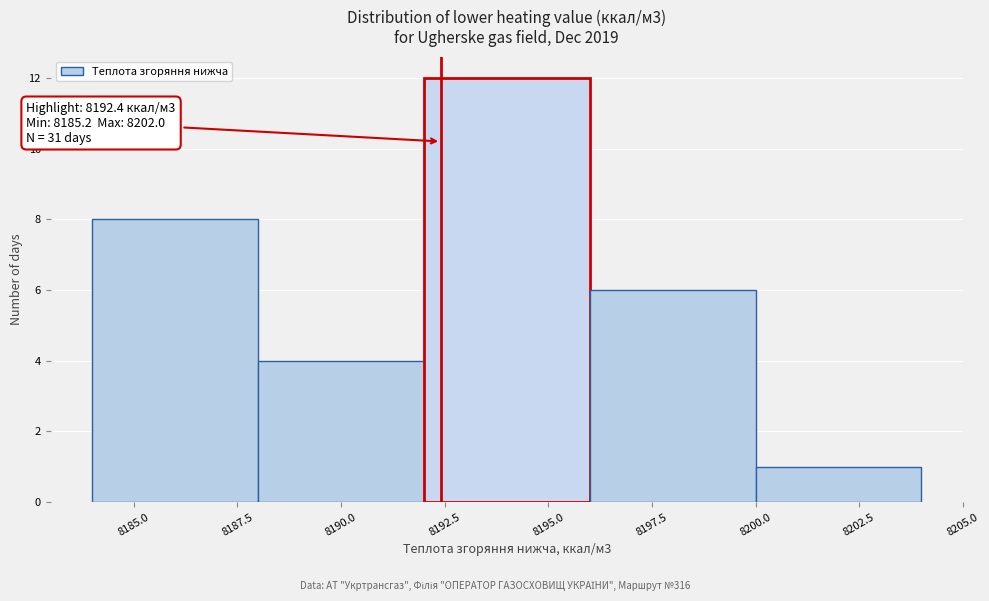

Which range on the x-axis has the tallest bar?

8192 to 8196